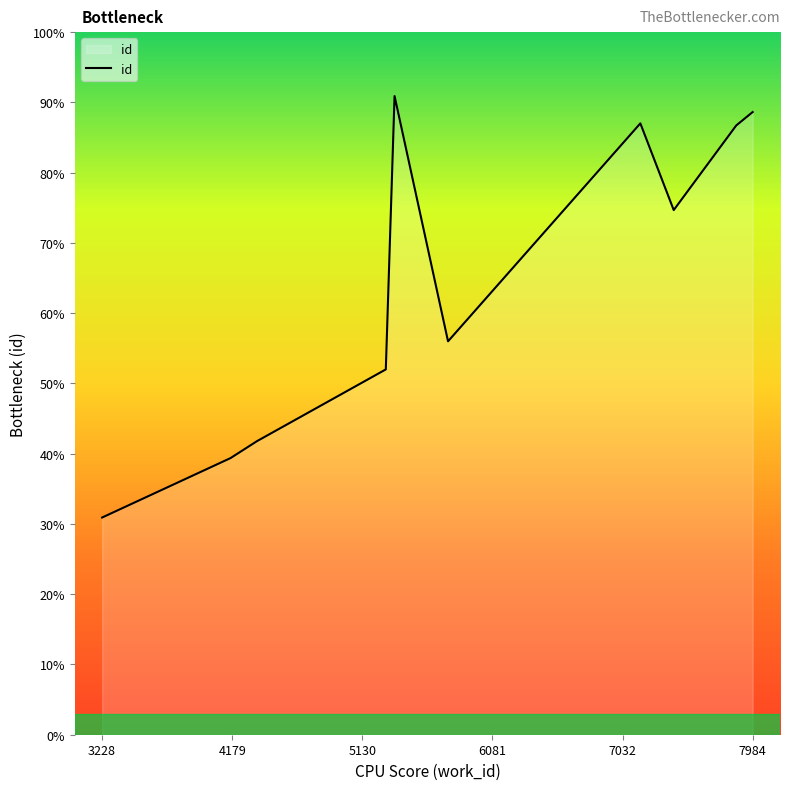

Rank the categories by value from highest to lowest.

5366, 7984, 7163, 7864, 7407, 5757, 5302, 4360, 4167, 3228